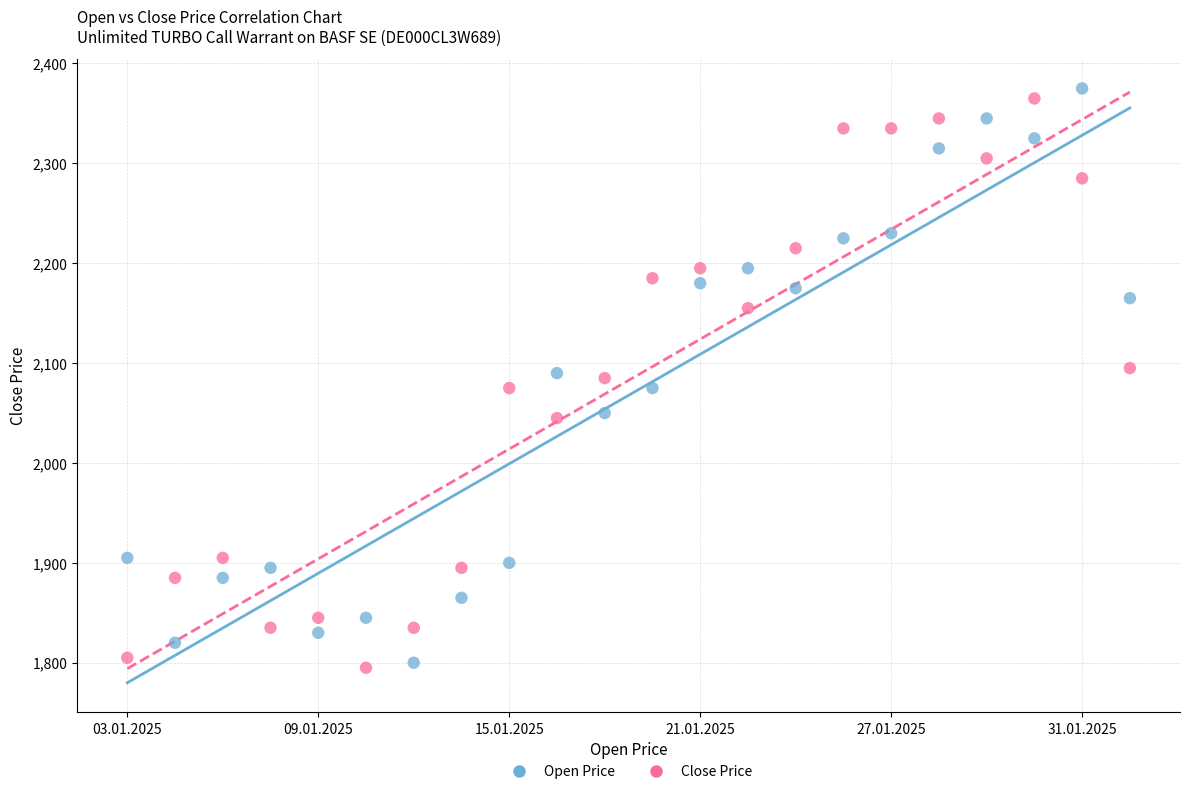

Across all data points, what is the range of Y values (max minus min)?

580